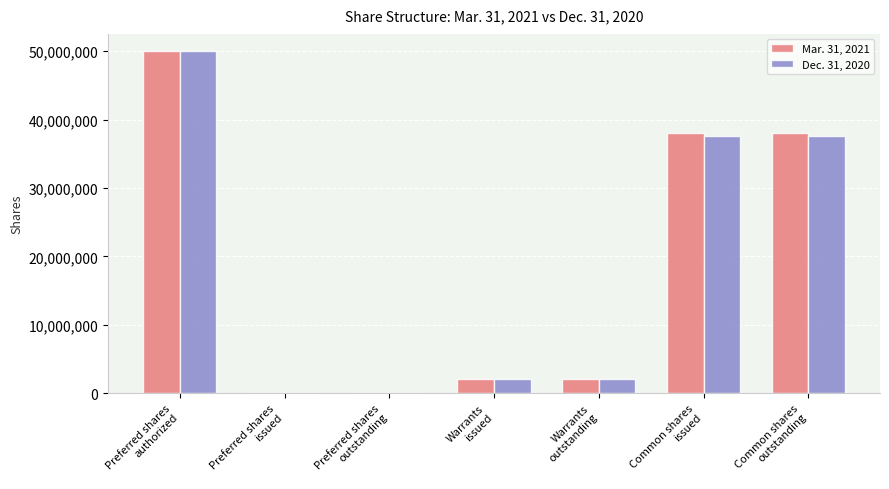

What are all the series names shown in the legend?

Mar. 31, 2021, Dec. 31, 2020